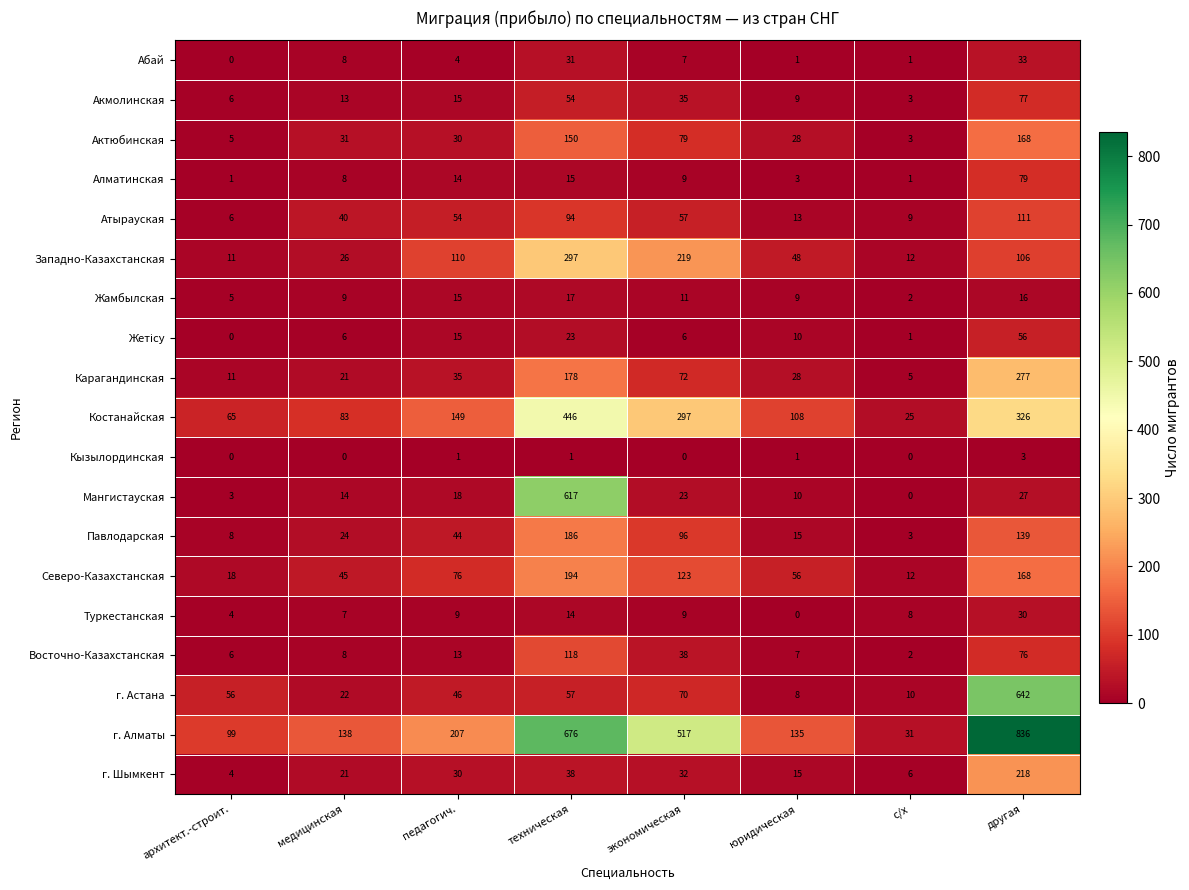

Where is Мангистауская nearest to the value 308?

другая